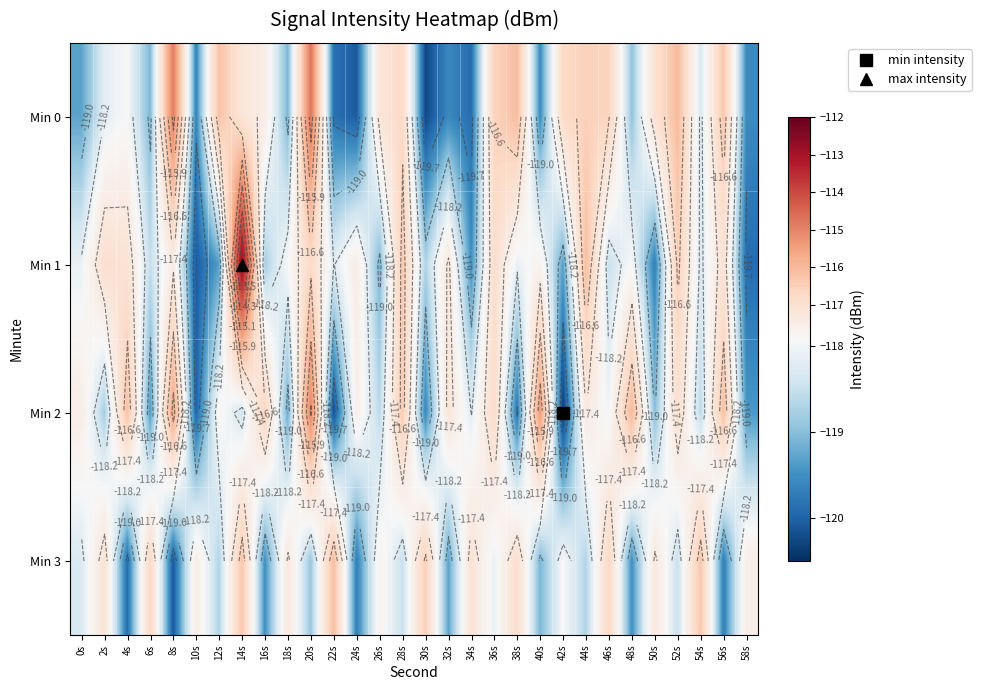

What is the total value across all series at 28s?

-468.0